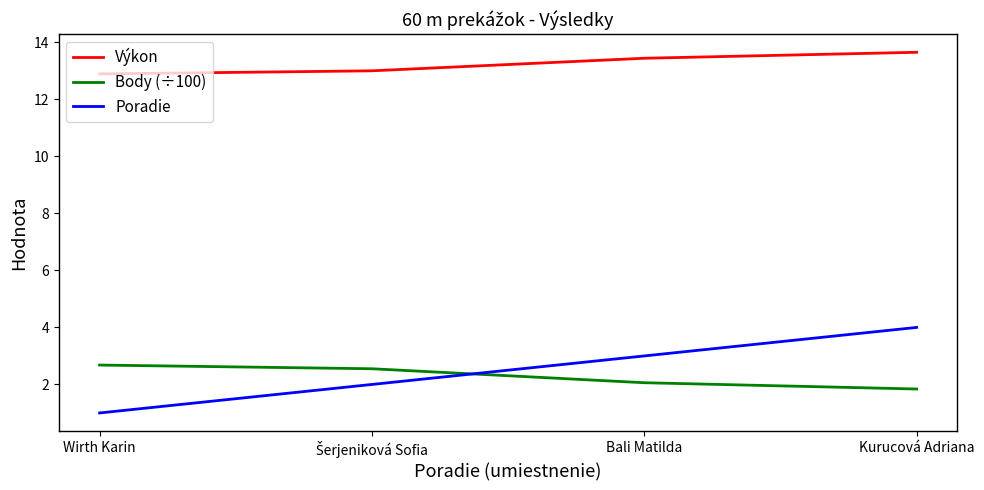

What is the sum of the Poradie values at Bali Matilda and Wirth Karin?

4.0